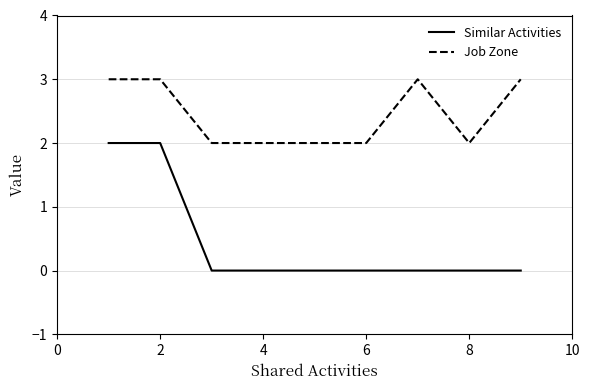

Does the chart have visible grid lines?

Yes